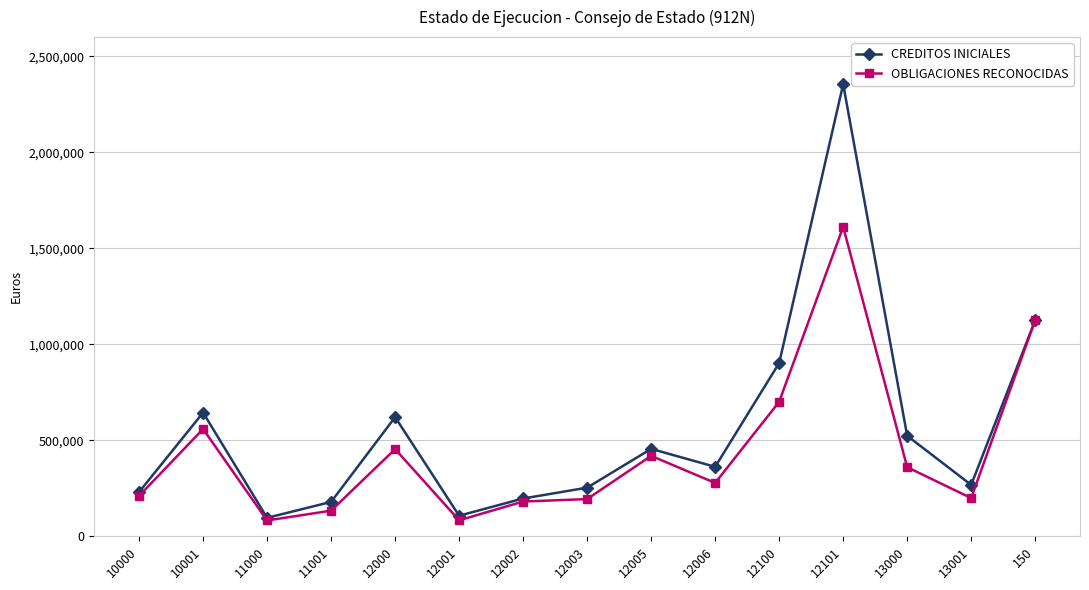

Where is the first local maximum for OBLIGACIONES RECONOCIDAS?

10001